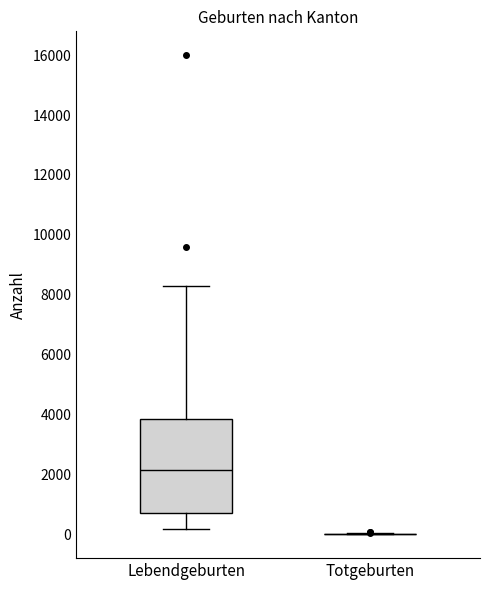

Reading left to right, read every box against the y-axis: the position of its median line, the range the box covers, and the ends of its whiskers. The values are not printed on the chart, so give them approximately, as read against the axis.

Lebendgeburten: median 2200, box 600 to 3800, whiskers 200 to 8200
Totgeburten: box collapsed to a line at 0, whiskers 0 to 0